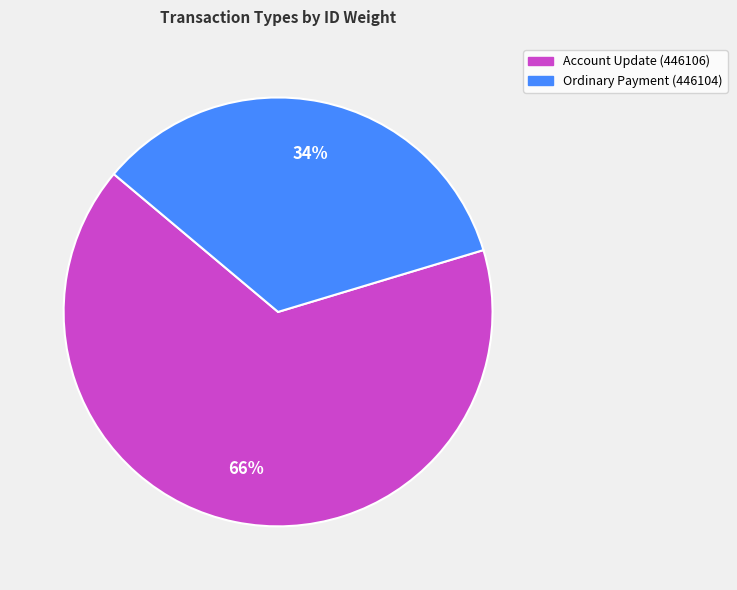

Rank the categories by value from highest to lowest.

Account Update (446106), Ordinary Payment (446104)